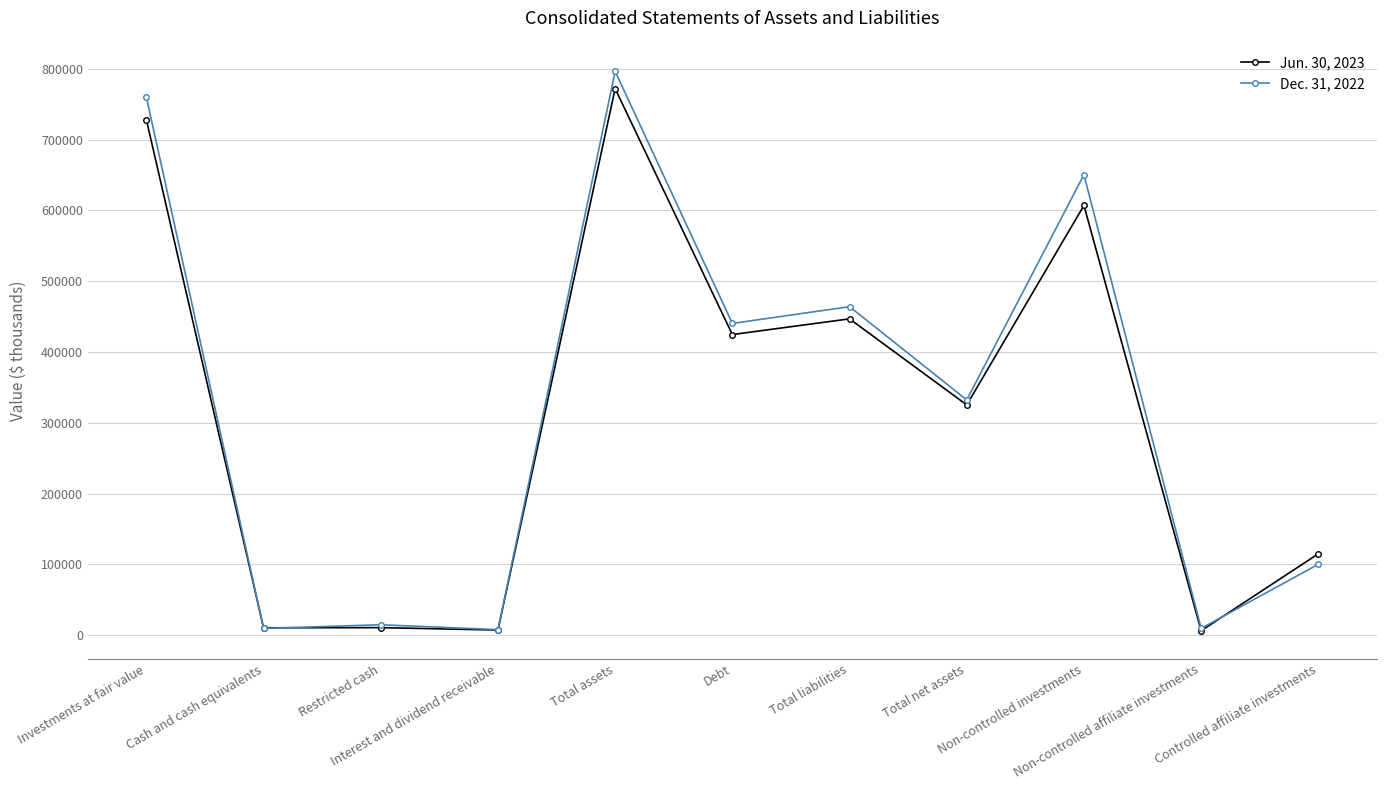

What is the difference between the second highest and second lowest values in the Jun. 30, 2023 series?

721132